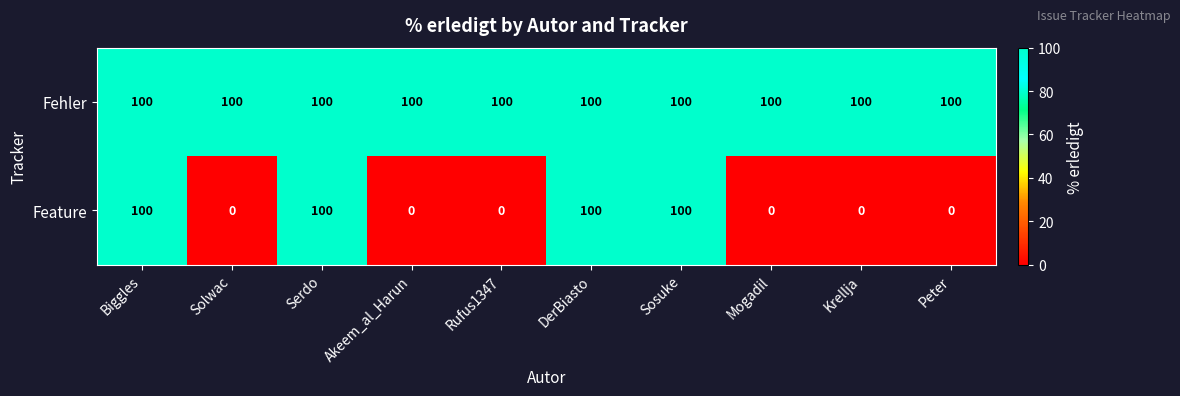

Which series has the largest total across all categories?

Fehler